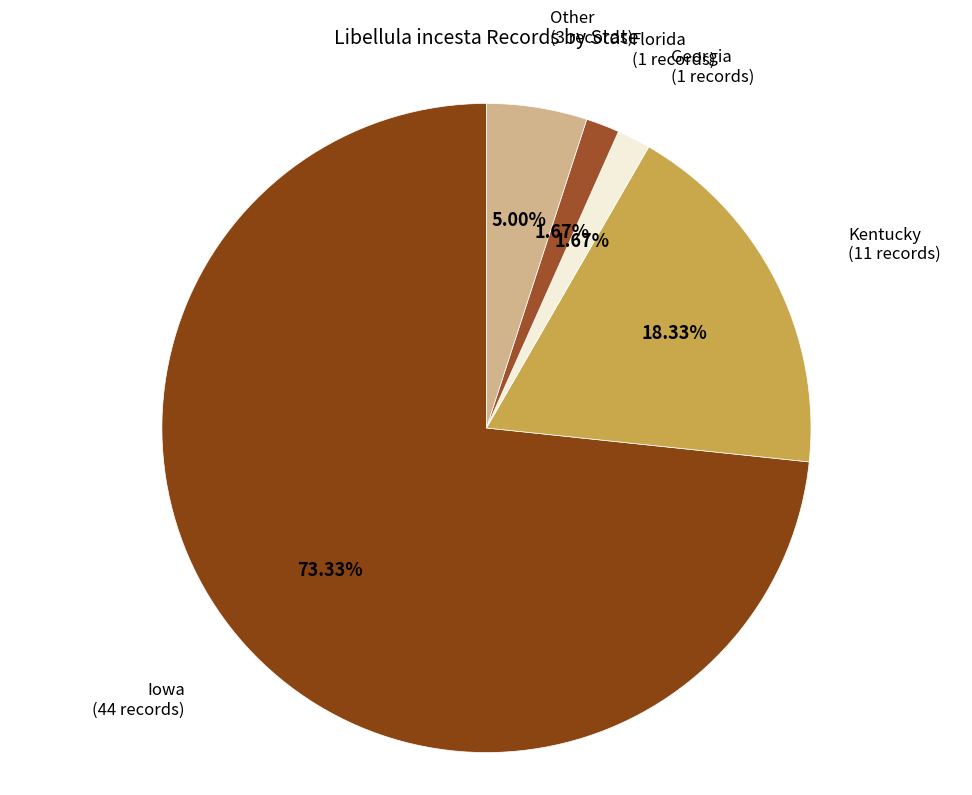

Do Iowa and Kentucky together represent more than half of the pie?

Yes